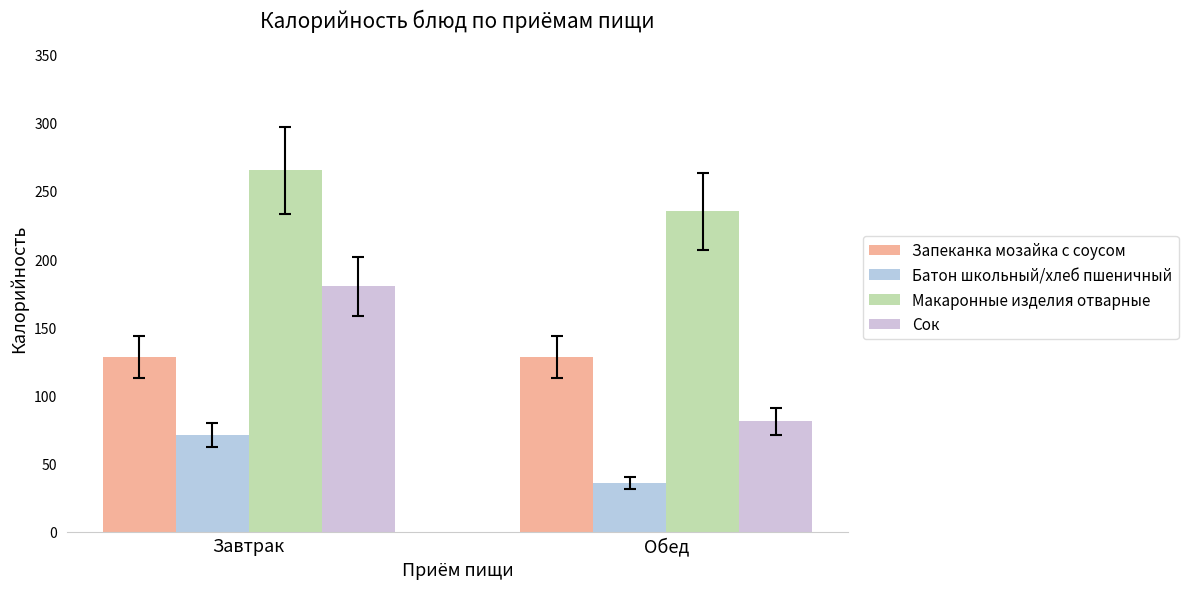

At how many categories does at least one series exceed 169?

2